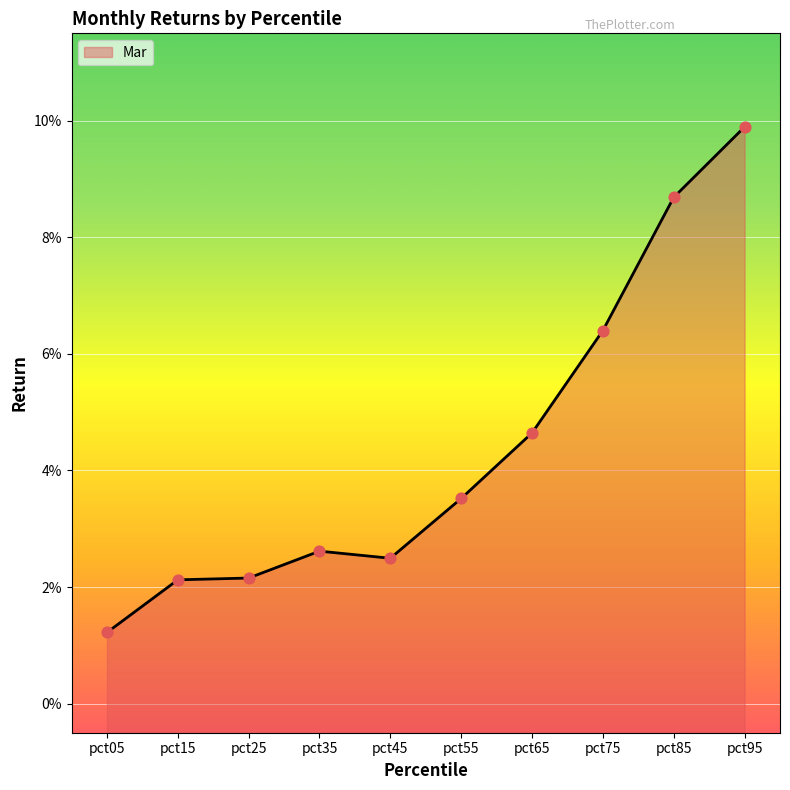

Which has a higher value, pct55 or pct35?

pct55